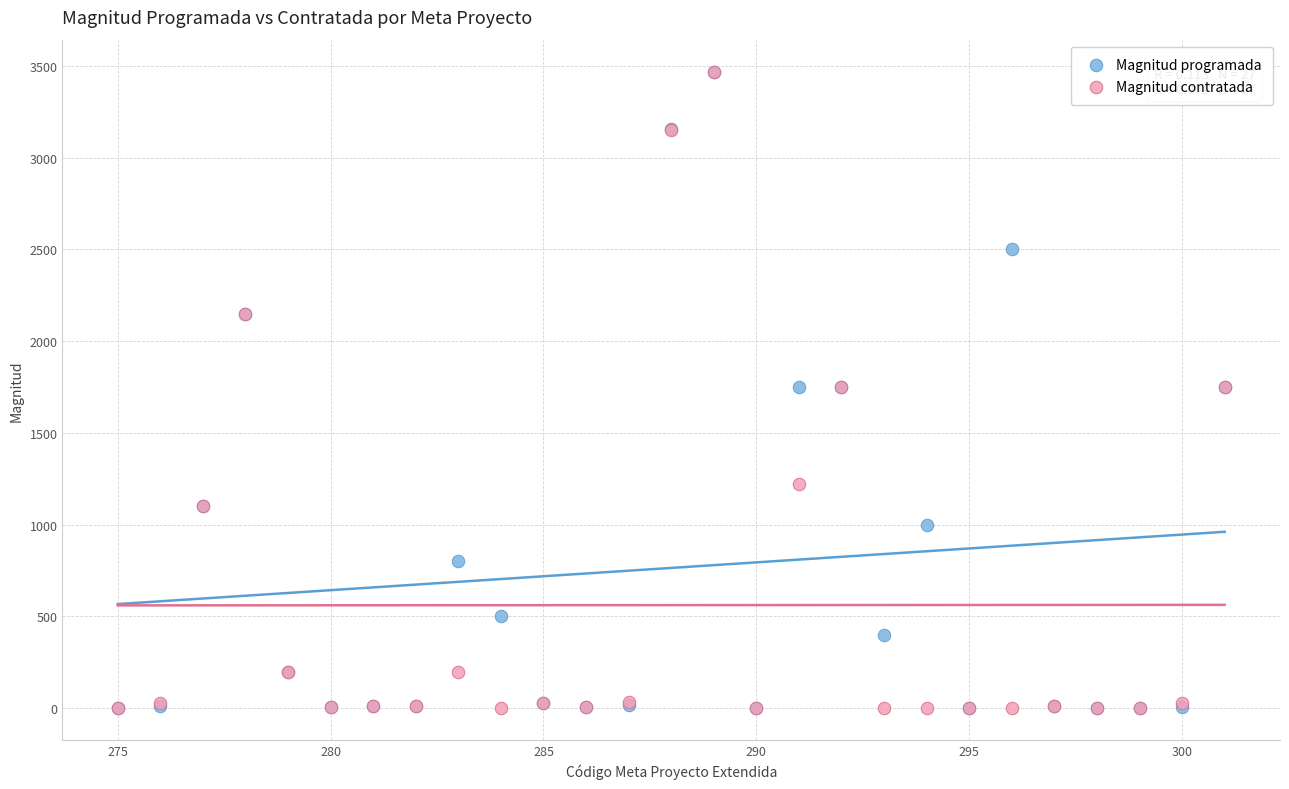

What are all the series names shown in the legend?

Magnitud programada, Magnitud contratada